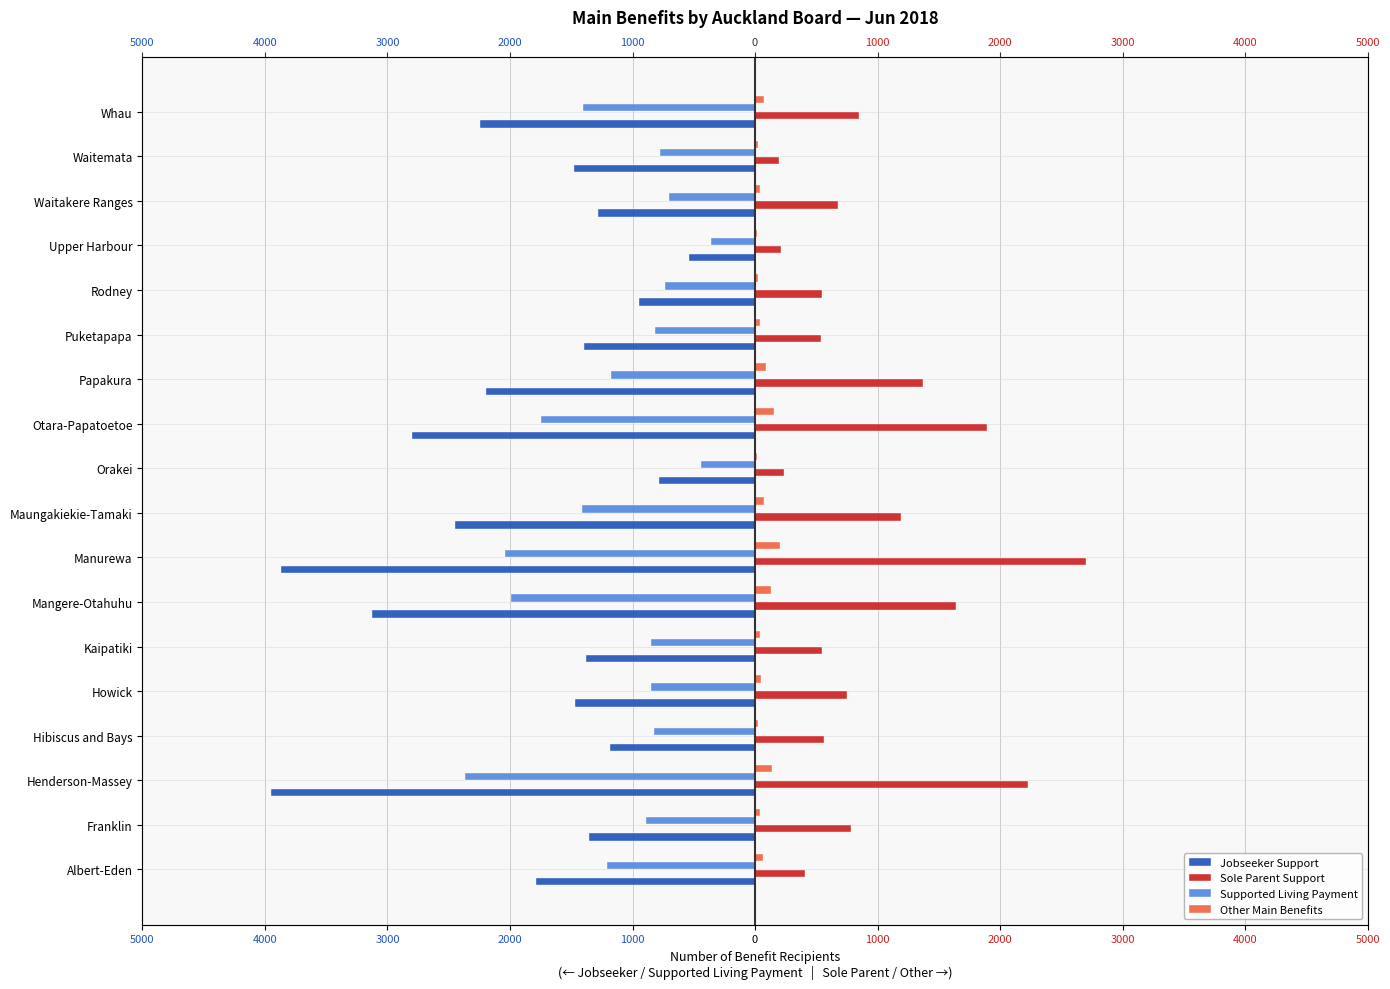

Are the bars grouped side by side (vs. stacked)?

Yes